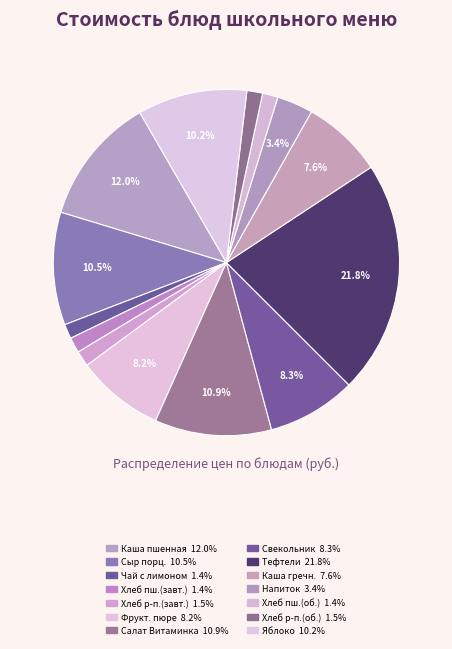

How many segments does this pie chart have?

14